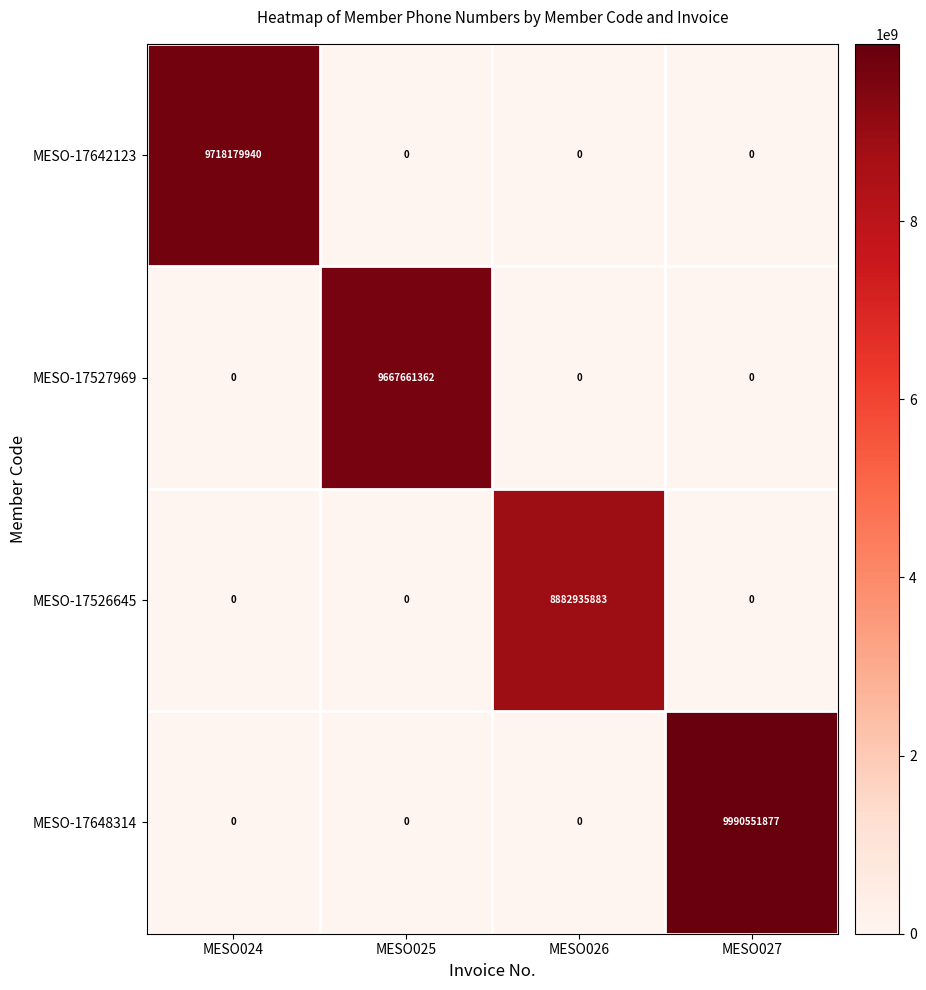

At which category is the sum across all series the highest?

MESO027